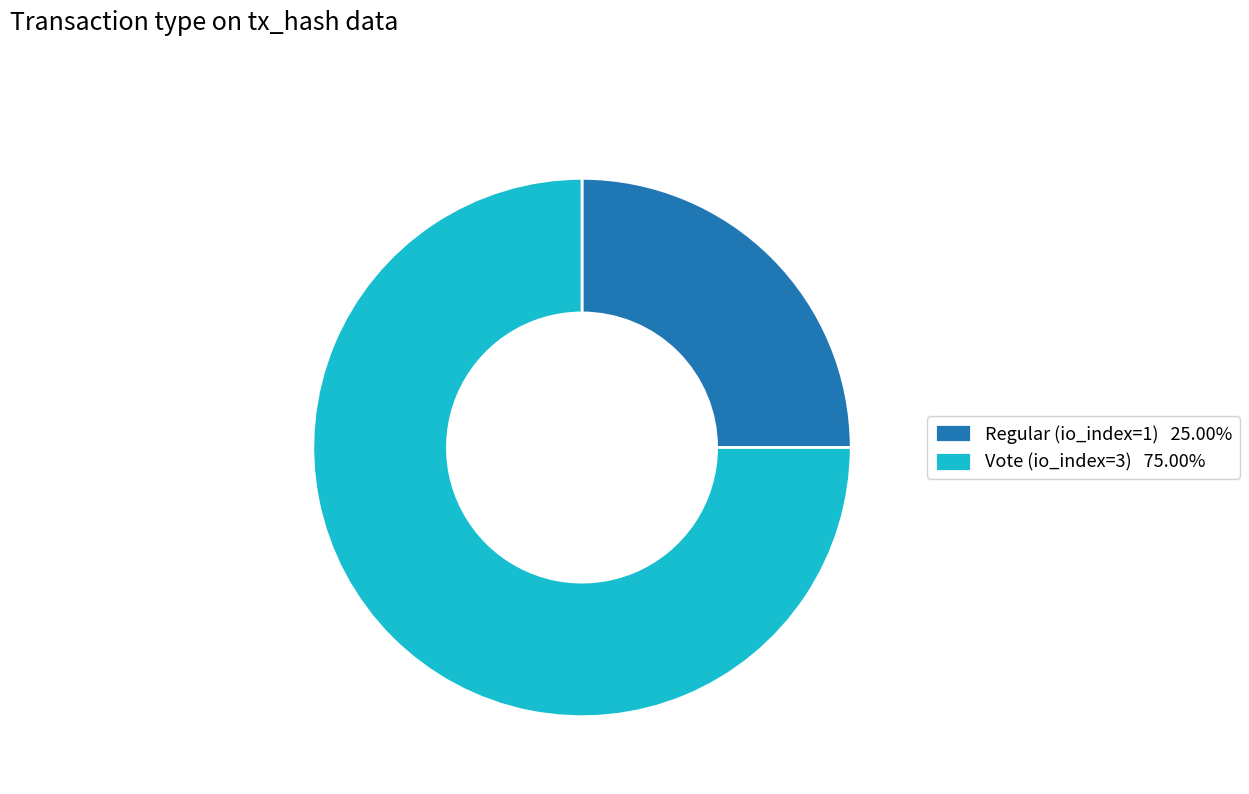

Is the sum of Vote (io_index=3) 75.00% and Regular (io_index=1) 25.00% greater than half?

Yes